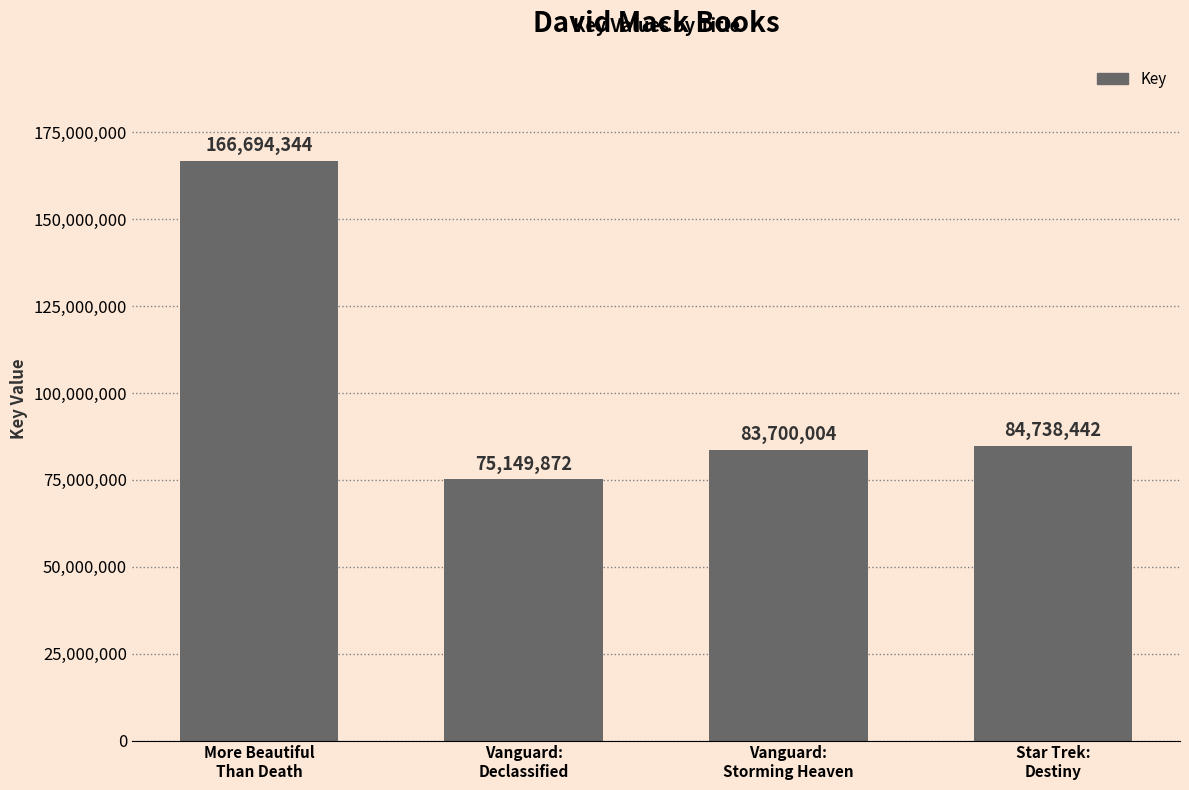

What is the label of the 4th bar from the left?

Star Trek:
Destiny